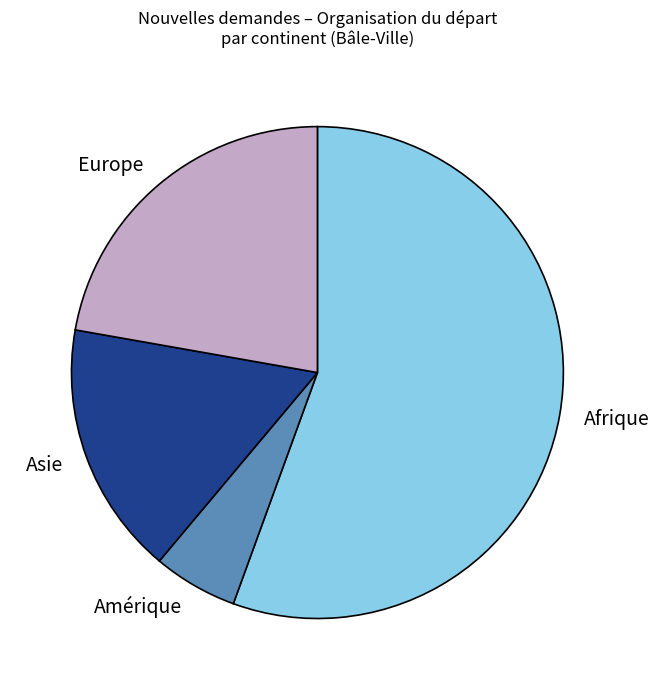

What is the smallest slice in the pie chart?

Amérique